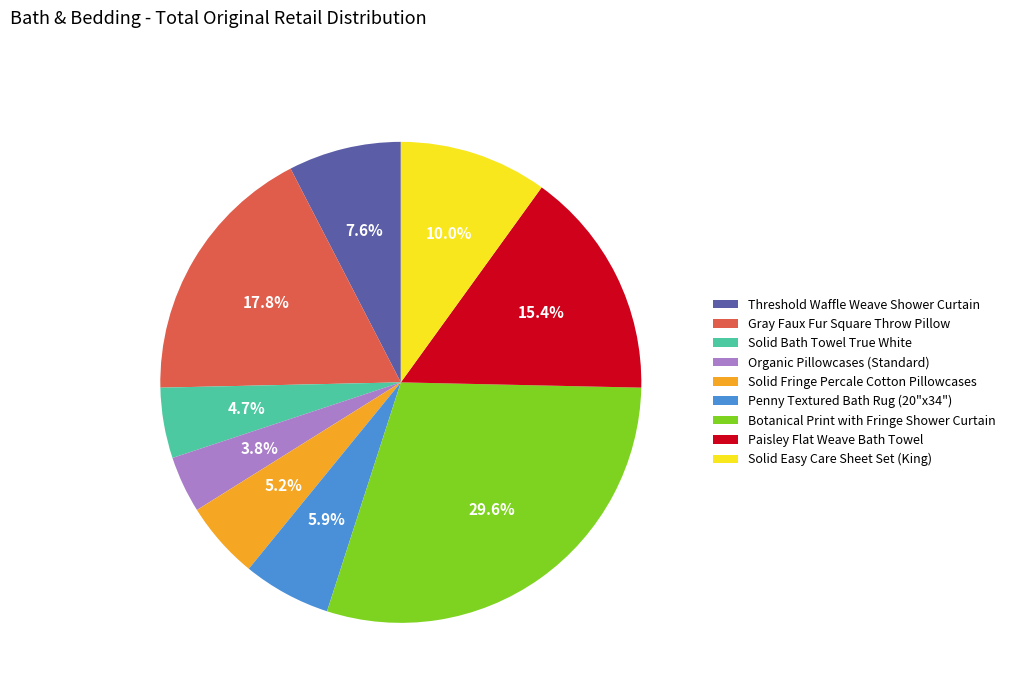

Between Paisley Flat Weave Bath Towel and Threshold Waffle Weave Shower Curtain, which is larger?

Paisley Flat Weave Bath Towel